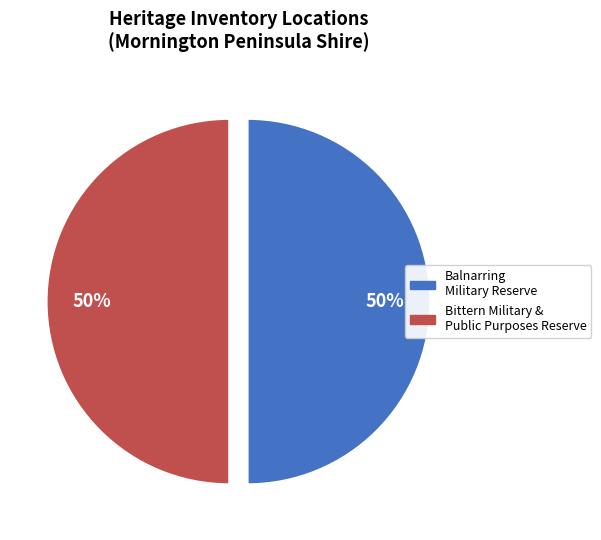

What percentage is the Balnarring Military Reserve slice, to the nearest percent?

50%